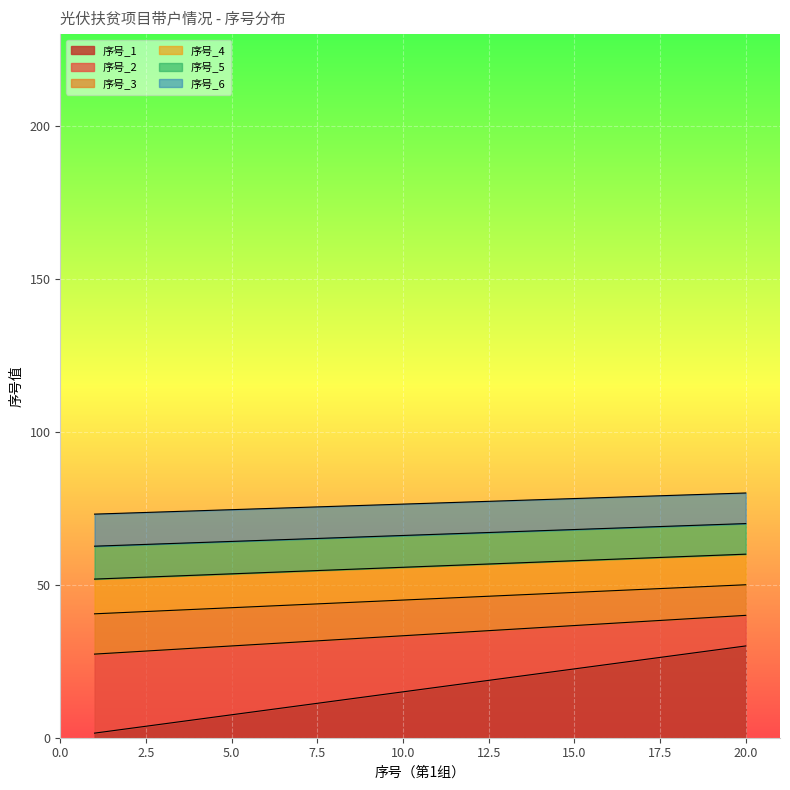

Is it true that 序号_4 equals 86.8 at 18?

False